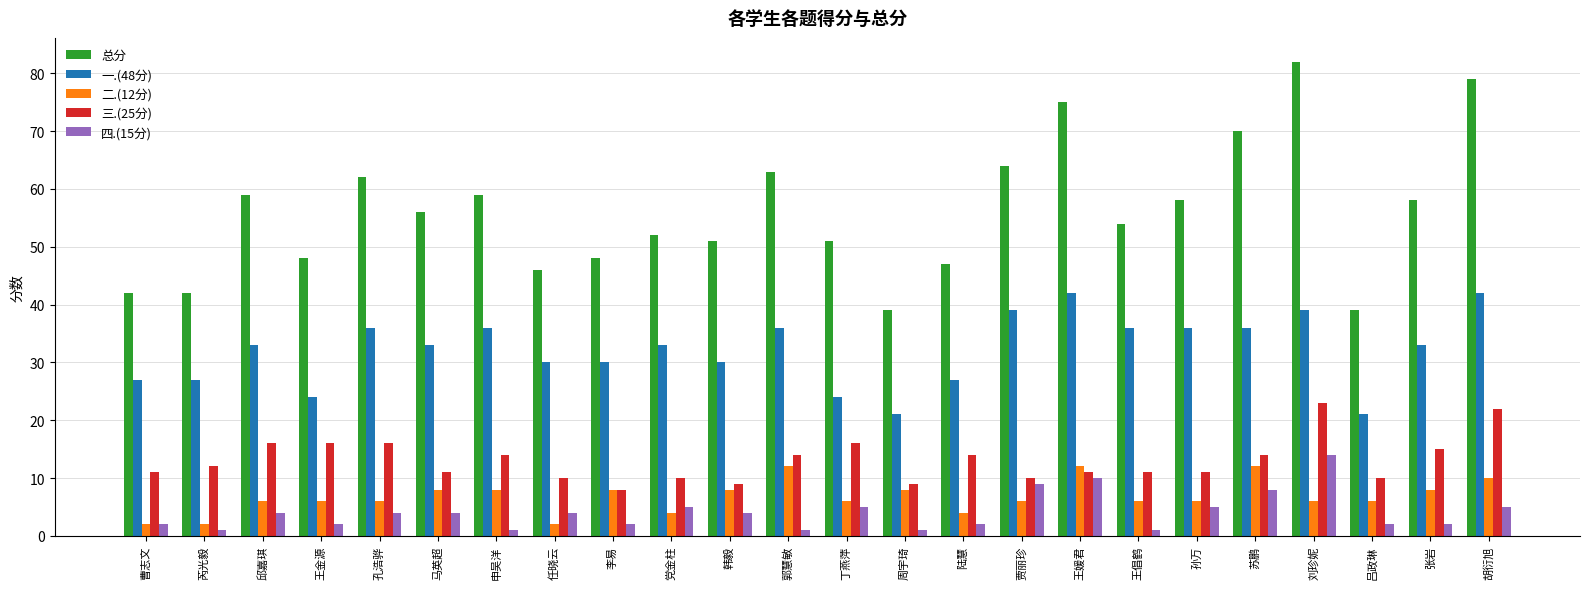

Does the chart contain any negative values?

No